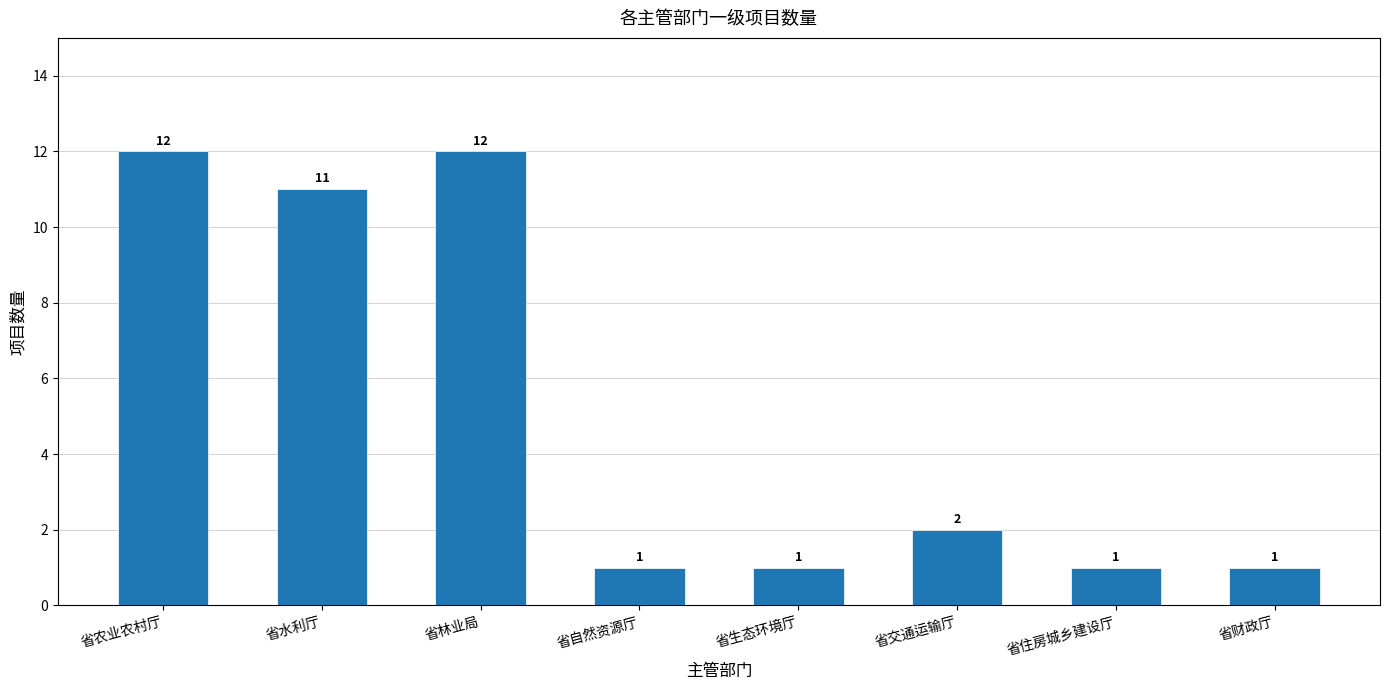

What is the average value?

5